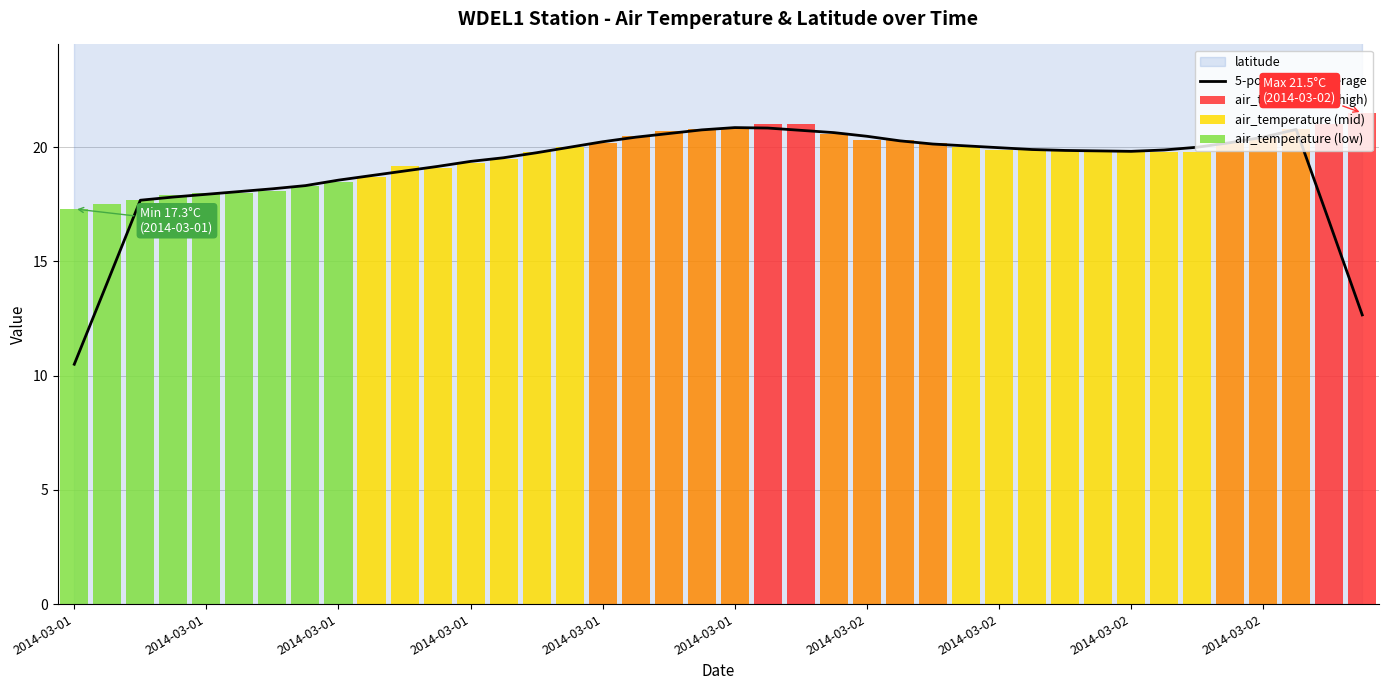

Reading left to right, what are all the values shown in this chart?

10.5	14.1	17.7	17.8	17.9	18.1	18.2	18.3	18.6	18.8	19.0	19.2	19.4	19.5	19.8	20.0	20.2	20.4	20.6	20.8	20.9	20.8	20.7	20.6	20.5	20.3	20.1	20.1	20.0	19.9	19.9	19.8	19.8	19.9	20.0	20.2	20.4	20.8	16.7	12.7